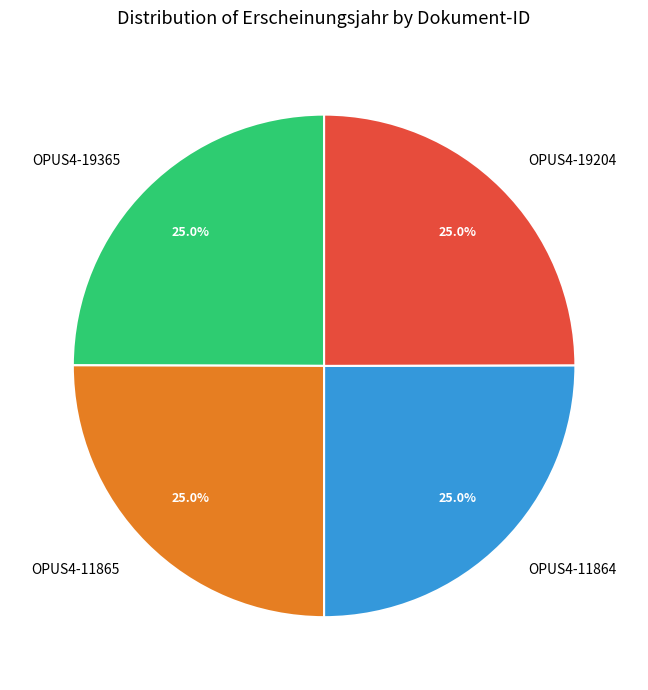

To the nearest percent, what portion does OPUS4-11865 represent?

25%